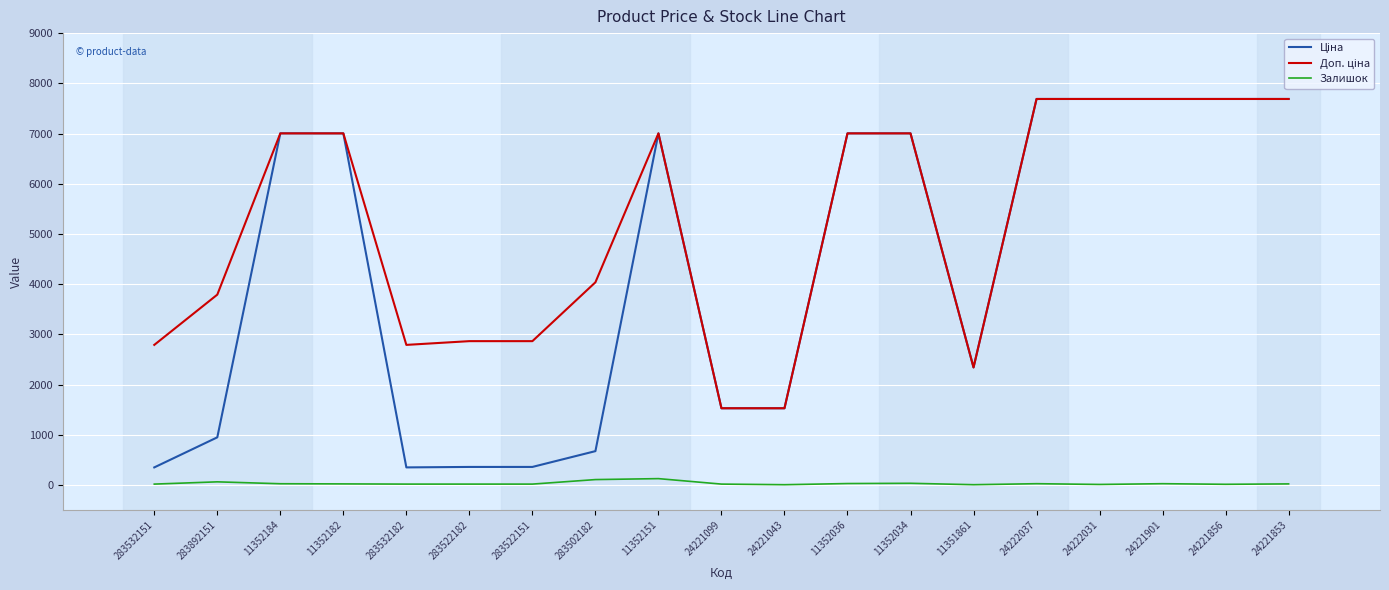

How many values in the Залишок series are below 20?

9